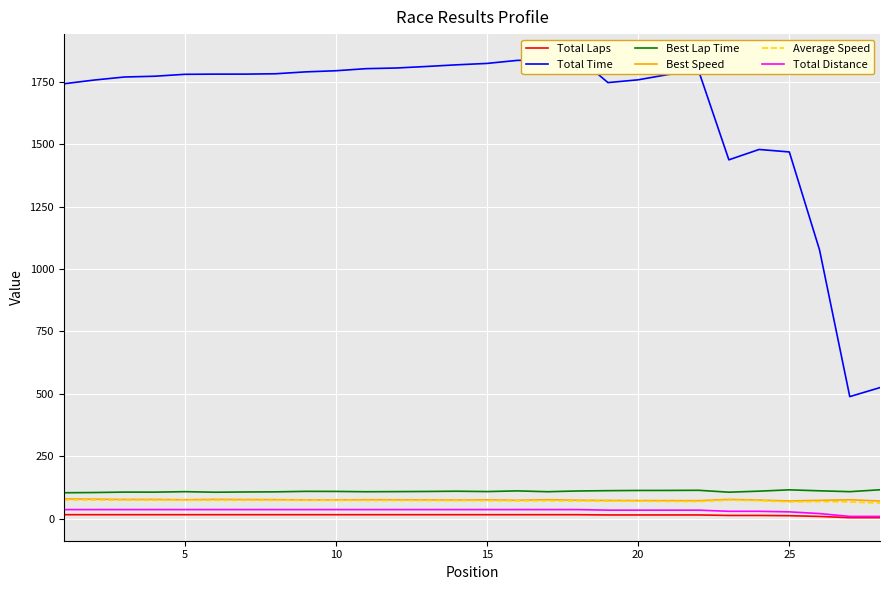

How many lines are shown in the chart?

6